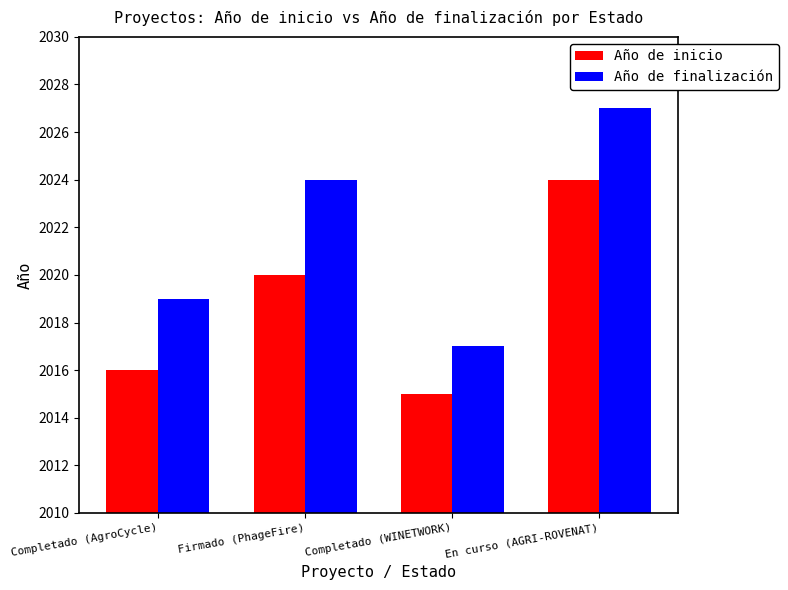

At which label does Año de inicio reach its minimum?

Completado (WINETWORK)